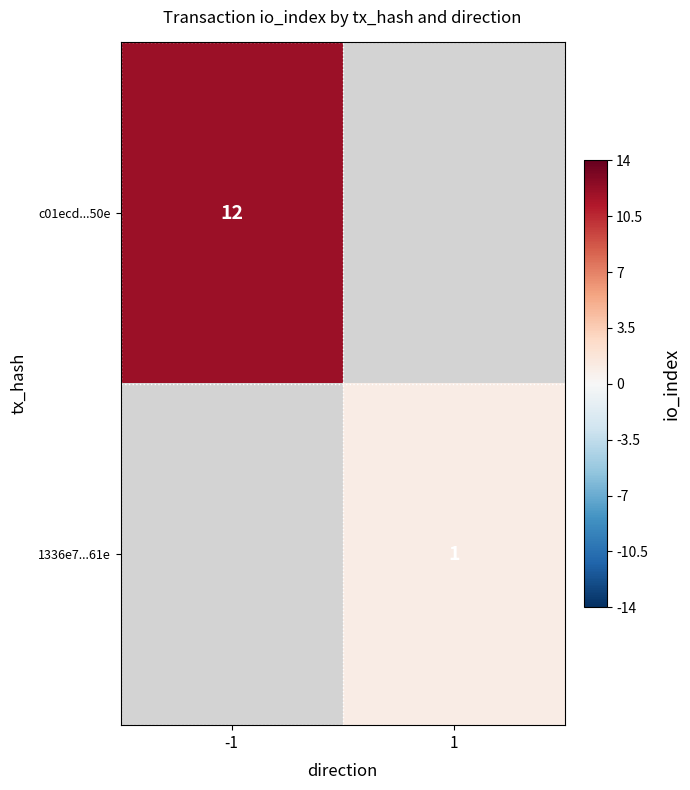

The c01ecd...50e series shows 12 at -1. True or false?

True